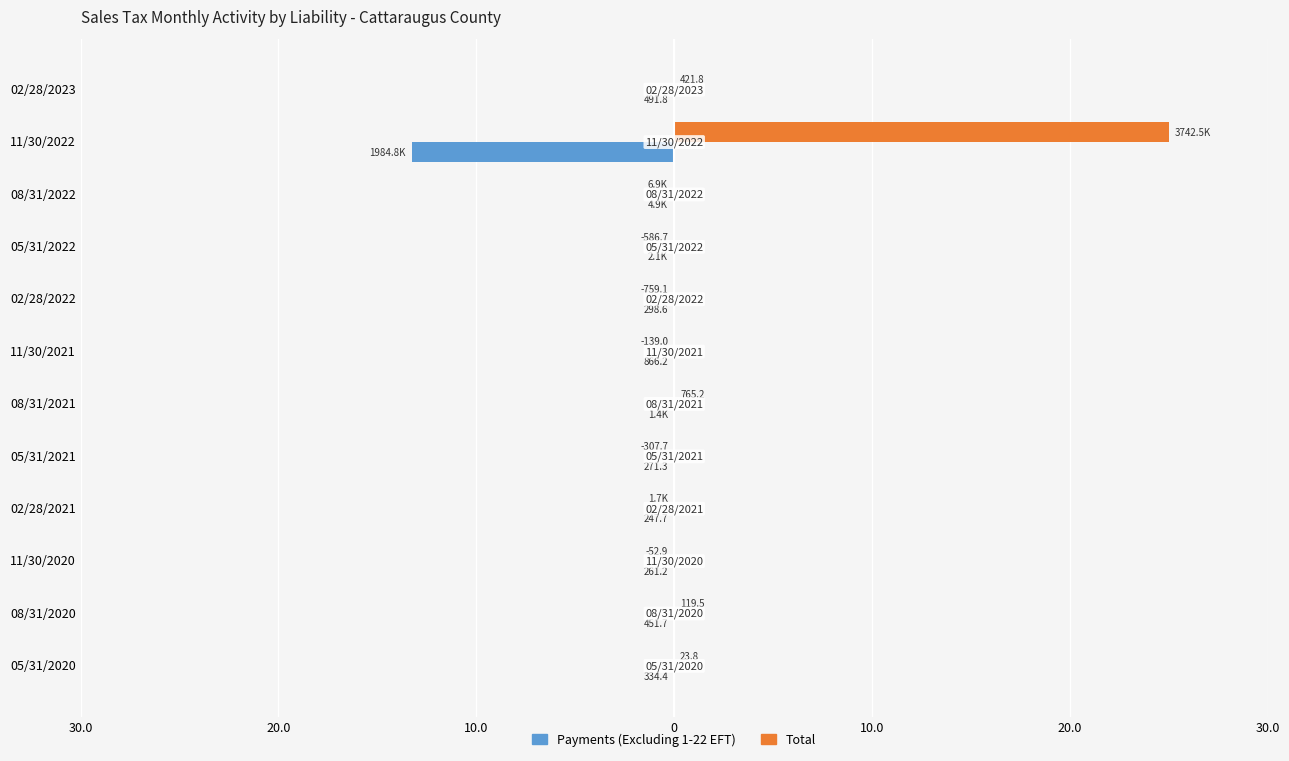

Rank the series by their maximum value, from highest to lowest.

Total, Payments (Excluding 1-22 EFT)